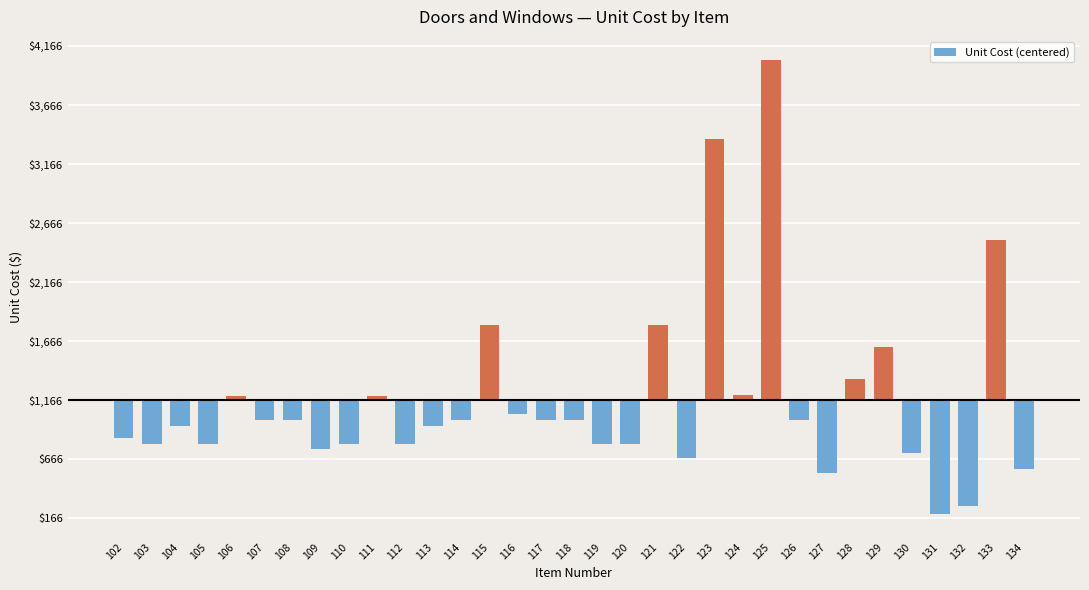

Does the chart contain any negative values?

Yes